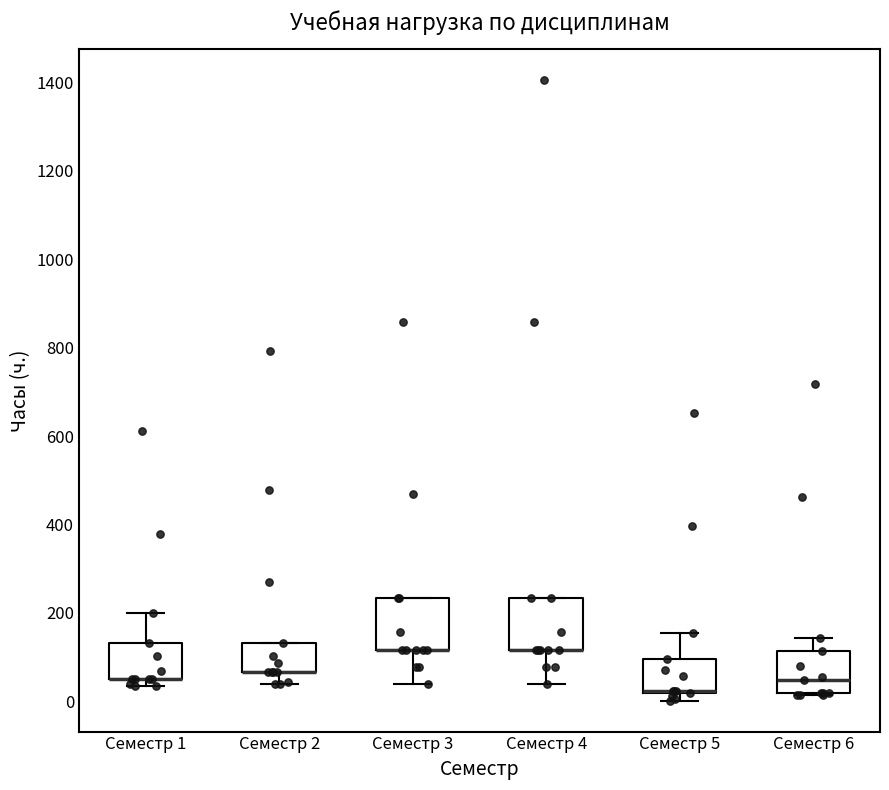

Where is the upper edge of the box for Семестр 2 on the y-axis? The values are not printed on the chart, so give them approximately, as read against the axis.

140